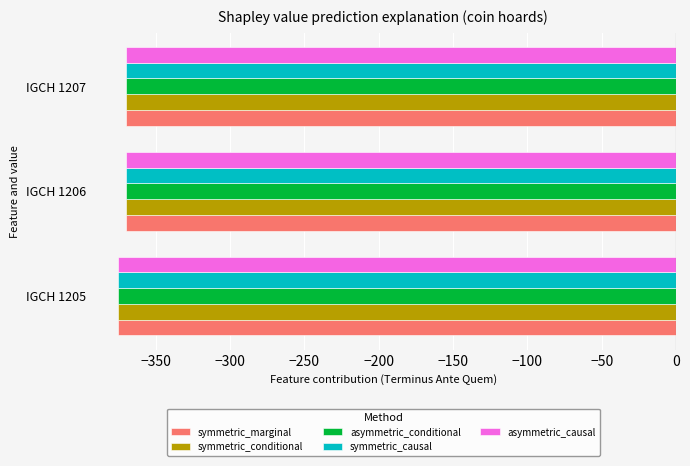

True or false: asymmetric_conditional has a value of -527 at IGCH 1207.

False